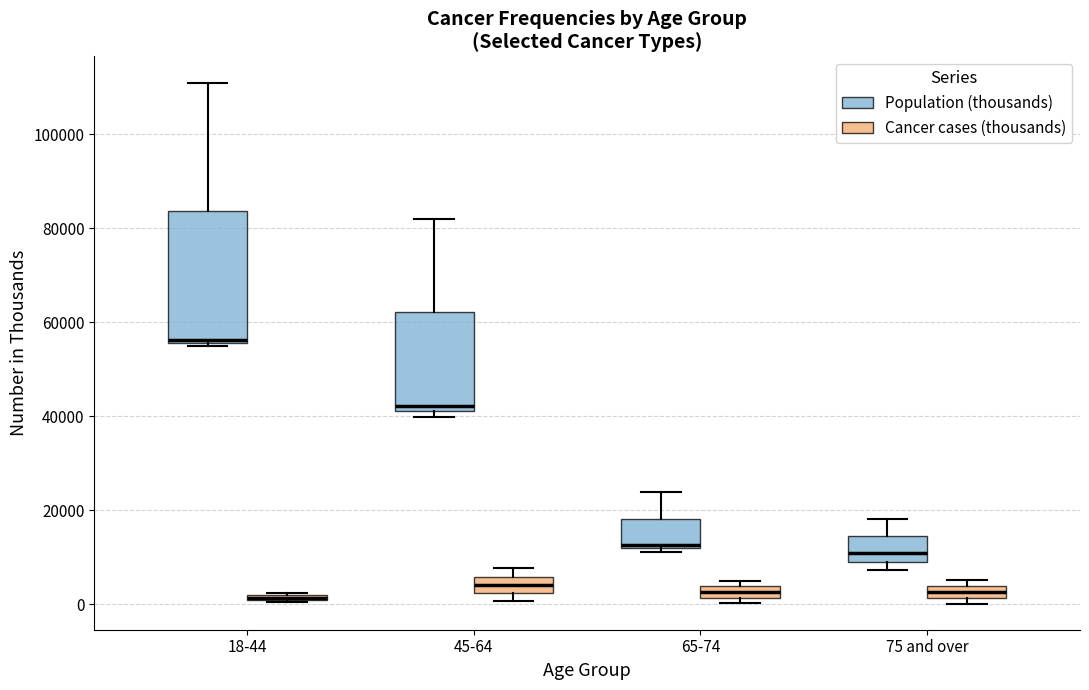

Which box is the tallest, from its lower edge to its upper edge?

18-44 (Population (thousands))